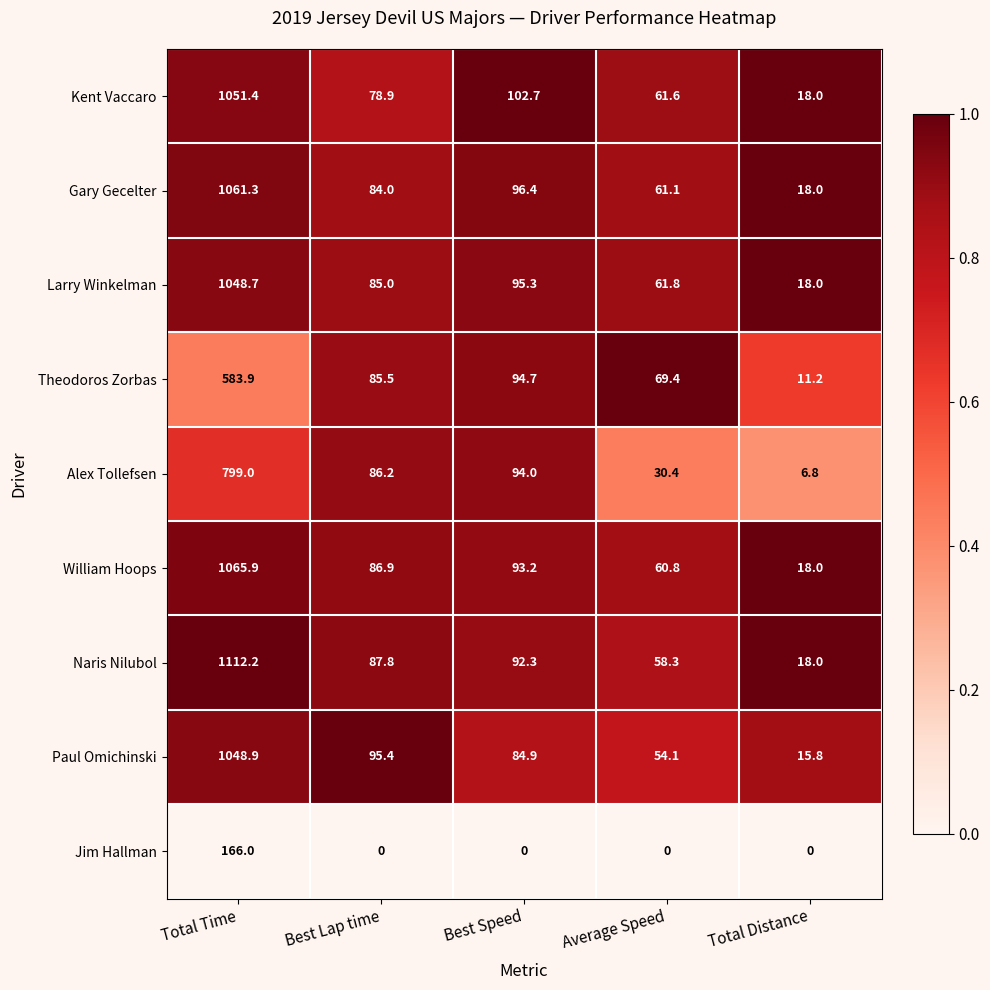

What is the sum of all Jim Hallman values?

166.0